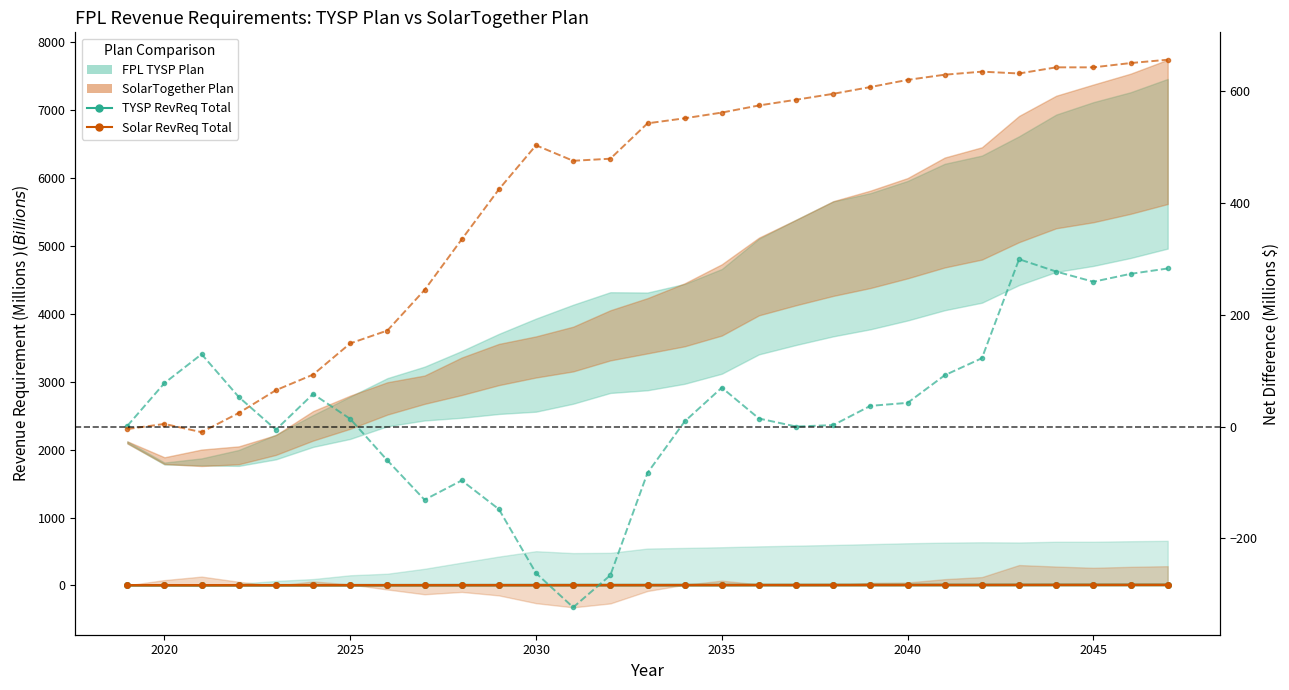

What is the value of the SolarTogether Total RevReq (B$) point at the 4th from the left?

2.0